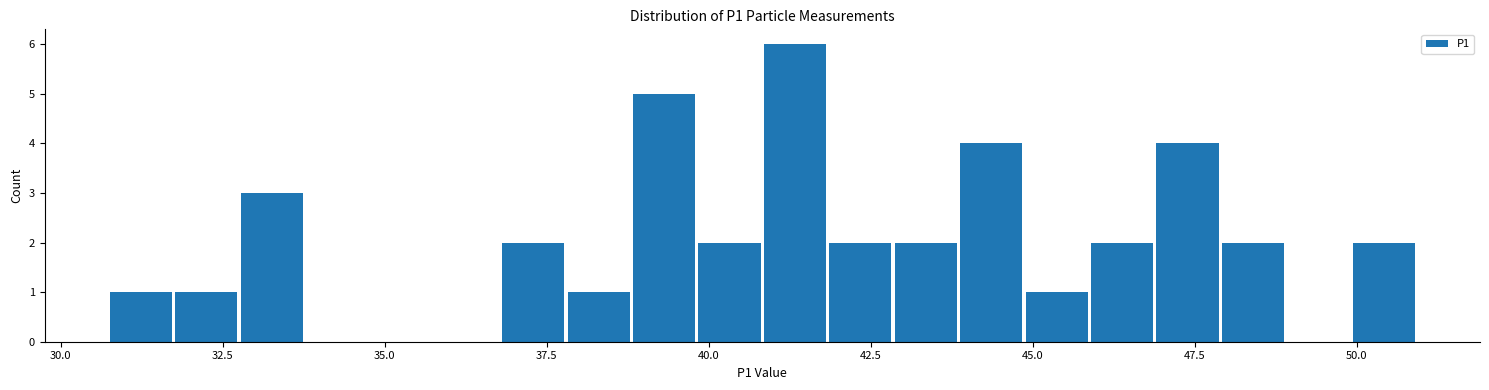

Around what value on the x-axis is the tallest bar? Give the approximate position of its centre, as read against the axis.

41.5